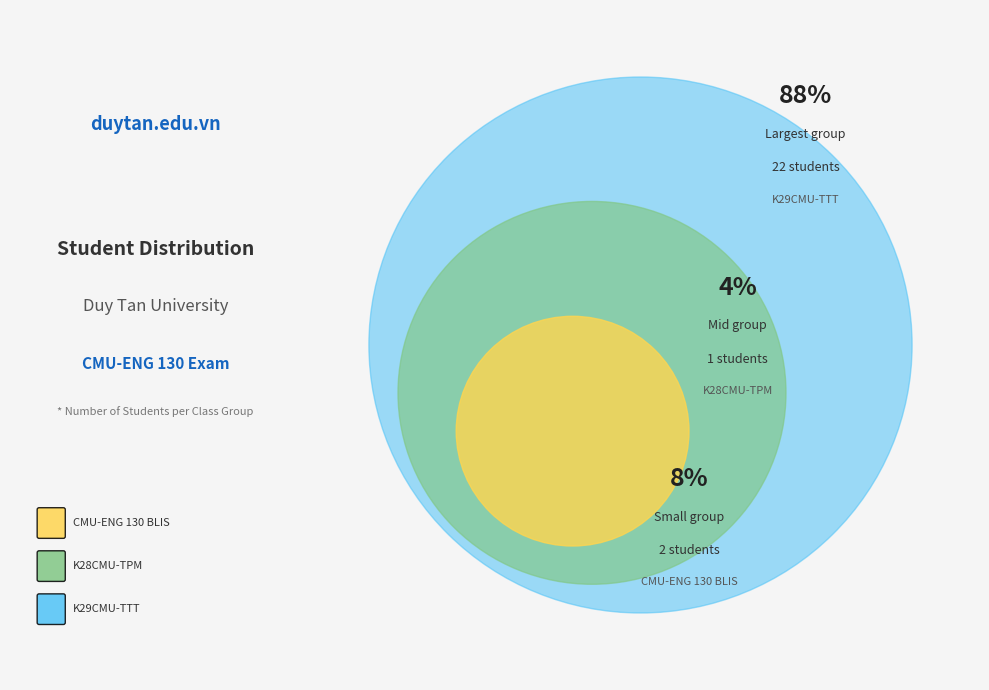

Which has a higher value, K28CMU-TPM or K29CMU-TTT?

K29CMU-TTT